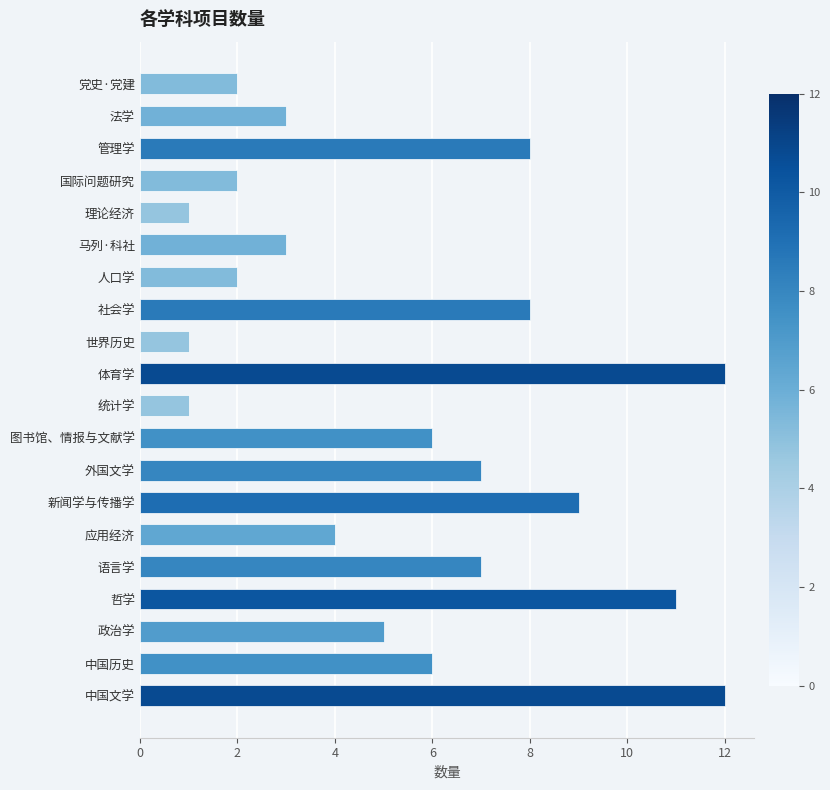

Reading top to bottom, list all the values displayed in this chart.

党史·党建=2	法学=3	管理学=8	国际问题研究=2	理论经济=1	马列·科社=3	人口学=2	社会学=8	世界历史=1	体育学=12	统计学=1	图书馆、情报与文献学=6	外国文学=7	新闻学与传播学=9	应用经济=4	语言学=7	哲学=11	政治学=5	中国历史=6	中国文学=12